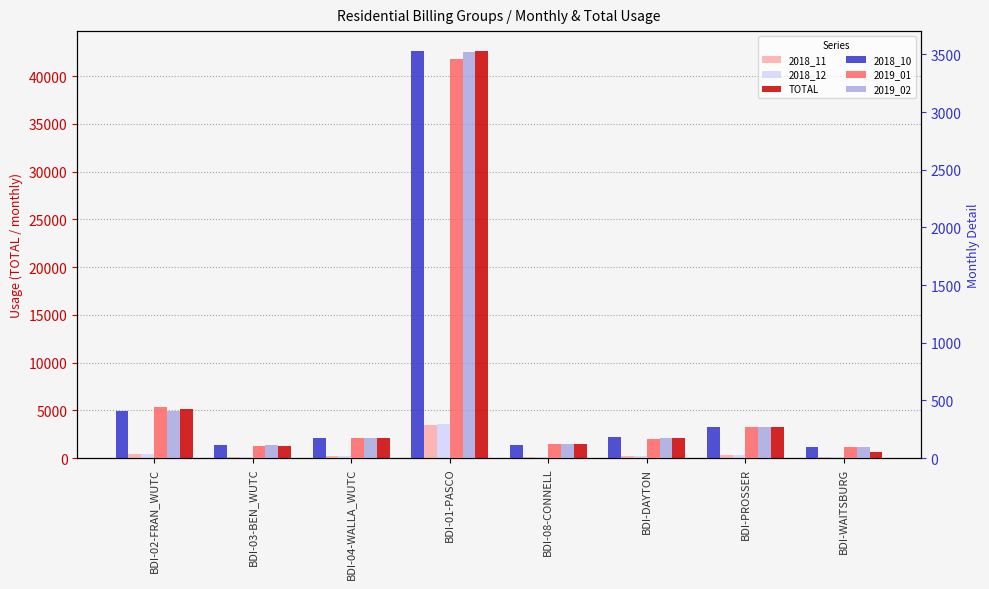

Reading right to left, transcribe all the data shown in this chart.

2018_11: BDI-WAITSBURG=98.2	BDI-PROSSER=270.6	BDI-DAYTON=166.8	BDI-08-CONNELL=122.7	BDI-01-PASCO=3480.5	BDI-04-WALLA_WUTC=174.9	BDI-03-BEN_WUTC=105.6	BDI-02-FRAN_WUTC=426.5
2018_12: BDI-WAITSBURG=97.7	BDI-PROSSER=269.7	BDI-DAYTON=179.4	BDI-08-CONNELL=119.3	BDI-01-PASCO=3602.3	BDI-04-WALLA_WUTC=174.3	BDI-03-BEN_WUTC=113.0	BDI-02-FRAN_WUTC=408.4
TOTAL: BDI-WAITSBURG=589.4	BDI-PROSSER=3268.6	BDI-DAYTON=2050.8	BDI-08-CONNELL=1439.0	BDI-01-PASCO=42579.1	BDI-04-WALLA_WUTC=2111.4	BDI-03-BEN_WUTC=1304.4	BDI-02-FRAN_WUTC=5134.2
2018_10: BDI-WAITSBURG=99.3	BDI-PROSSER=270.2	BDI-DAYTON=178.5	BDI-08-CONNELL=115.0	BDI-01-PASCO=3525.7	BDI-04-WALLA_WUTC=176.0	BDI-03-BEN_WUTC=114.5	BDI-02-FRAN_WUTC=408.2
2019_01: BDI-WAITSBURG=98.2	BDI-PROSSER=270.6	BDI-DAYTON=164.6	BDI-08-CONNELL=120.0	BDI-01-PASCO=3461.1	BDI-04-WALLA_WUTC=176.5	BDI-03-BEN_WUTC=107.6	BDI-02-FRAN_WUTC=441.5
2019_02: BDI-WAITSBURG=98.0	BDI-PROSSER=270.5	BDI-DAYTON=176.2	BDI-08-CONNELL=118.1	BDI-01-PASCO=3519.8	BDI-04-WALLA_WUTC=174.5	BDI-03-BEN_WUTC=111.0	BDI-02-FRAN_WUTC=406.2